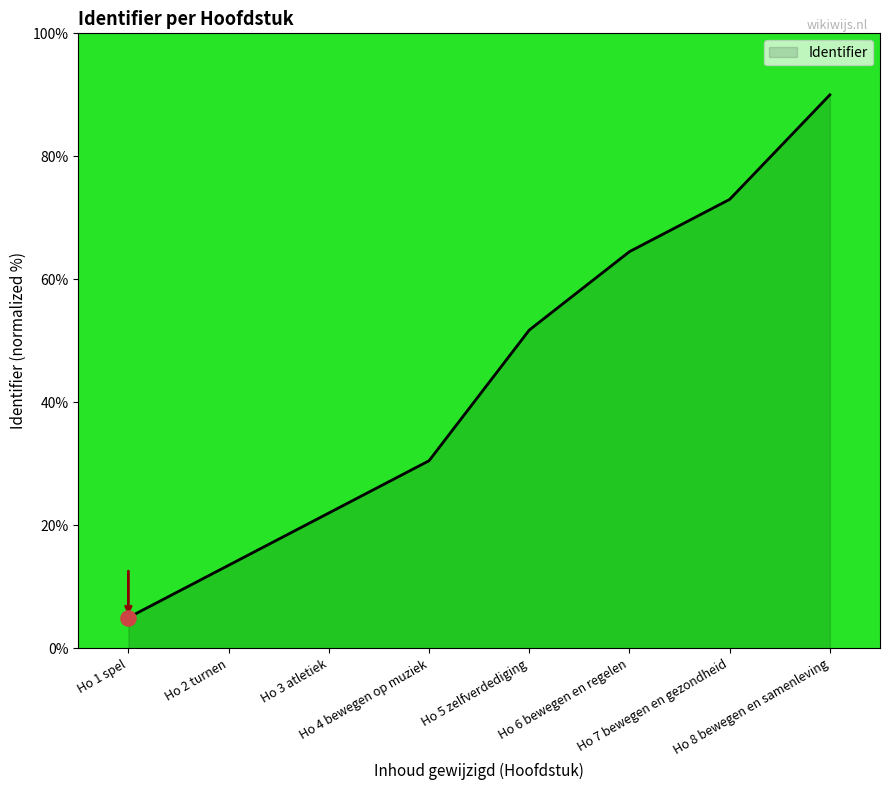

What is the ratio of the value at Ho 1 spel to the value at Ho 6 bewegen en regelen?

0.1